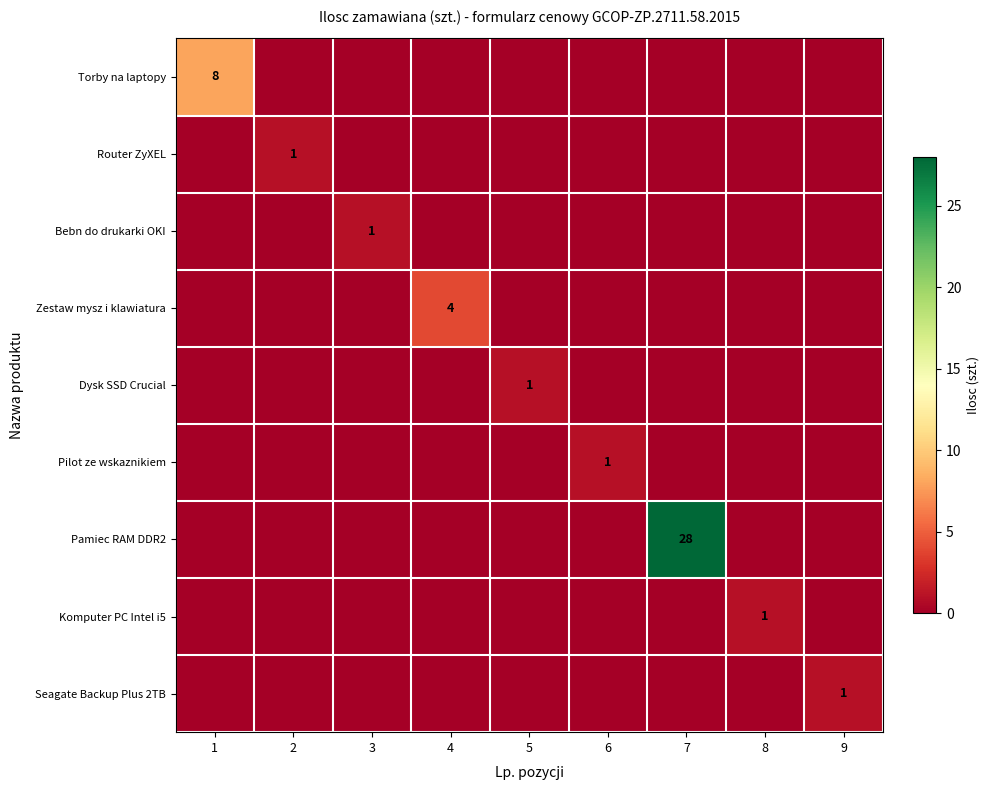

True or false: Zestaw mysz i klawiatura has a value of 4 at 4.

True